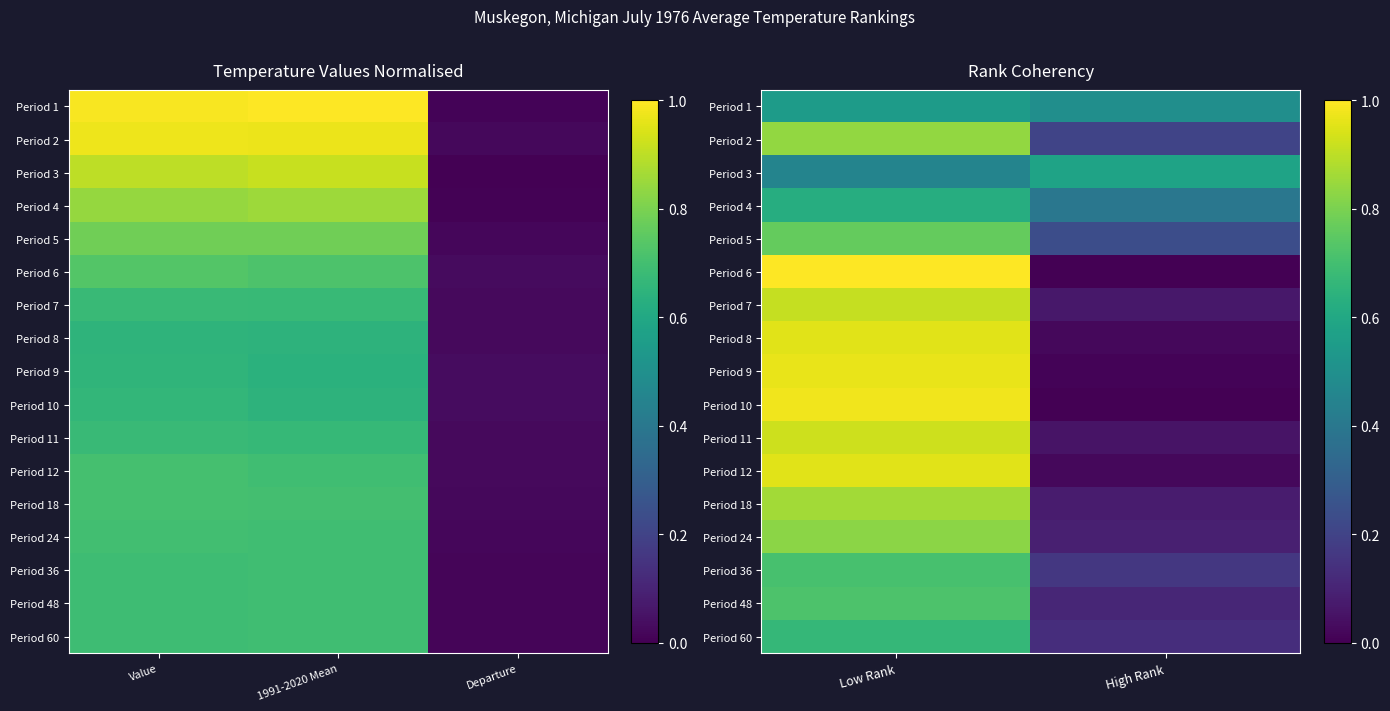

At which category is the sum across all series the highest?

Low Rank